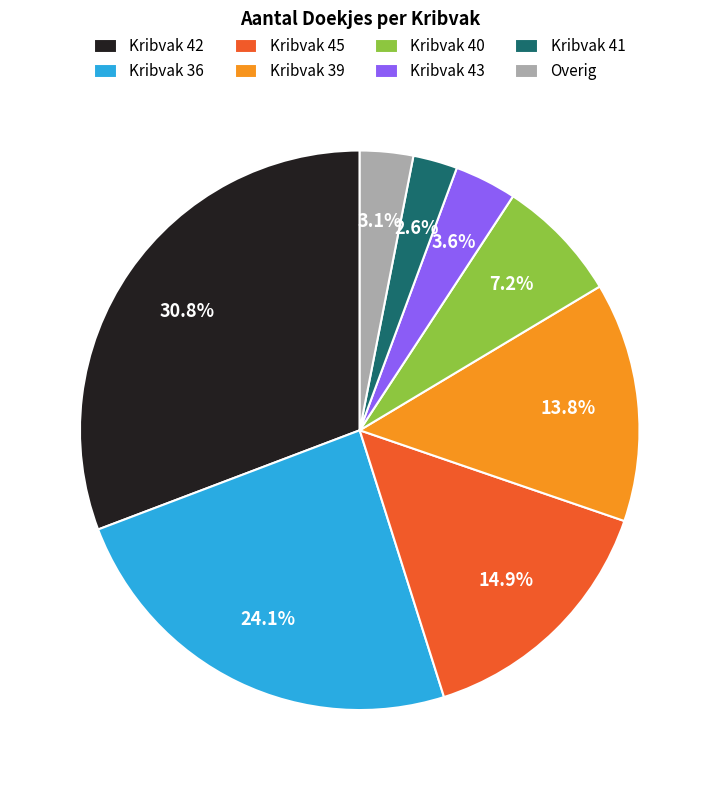

How many segments does this pie chart have?

8